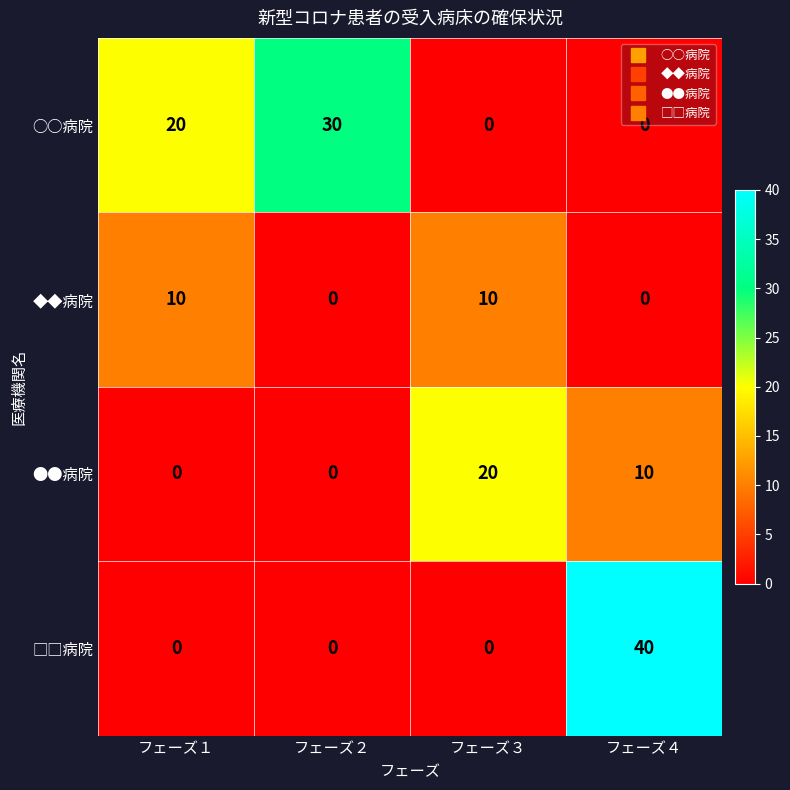

The ○○病院 series shows -17 at フェーズ４. True or false?

False